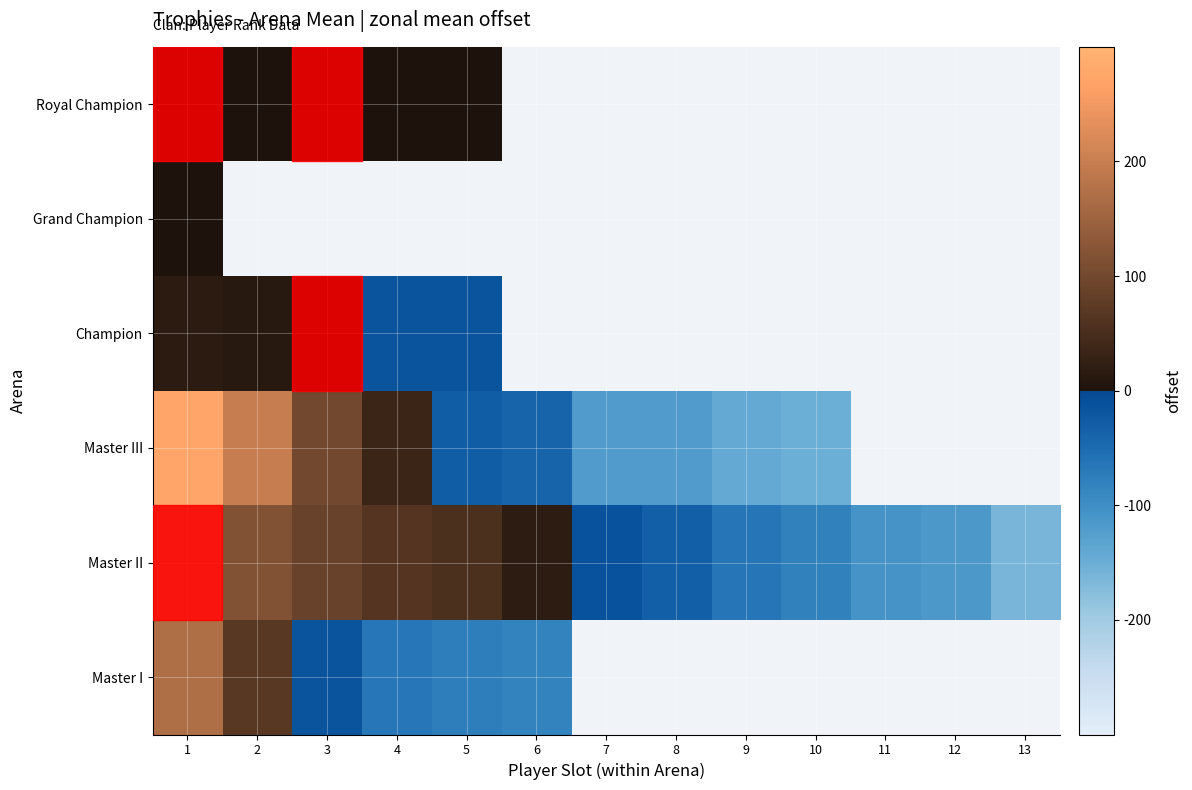

How many values in the Master II series exceed -9?

6